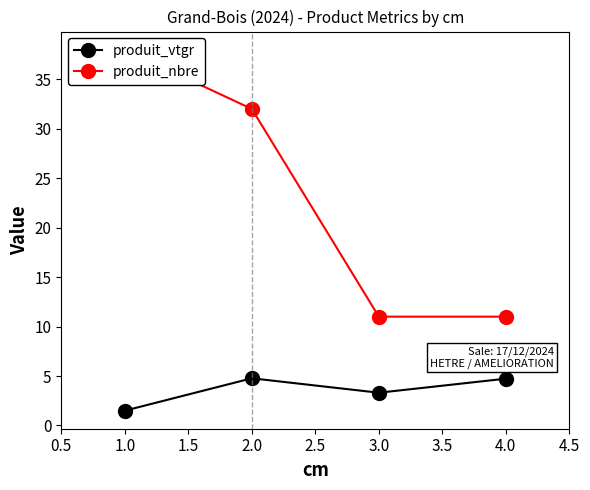

Which series has the largest total across all categories?

produit_nbre